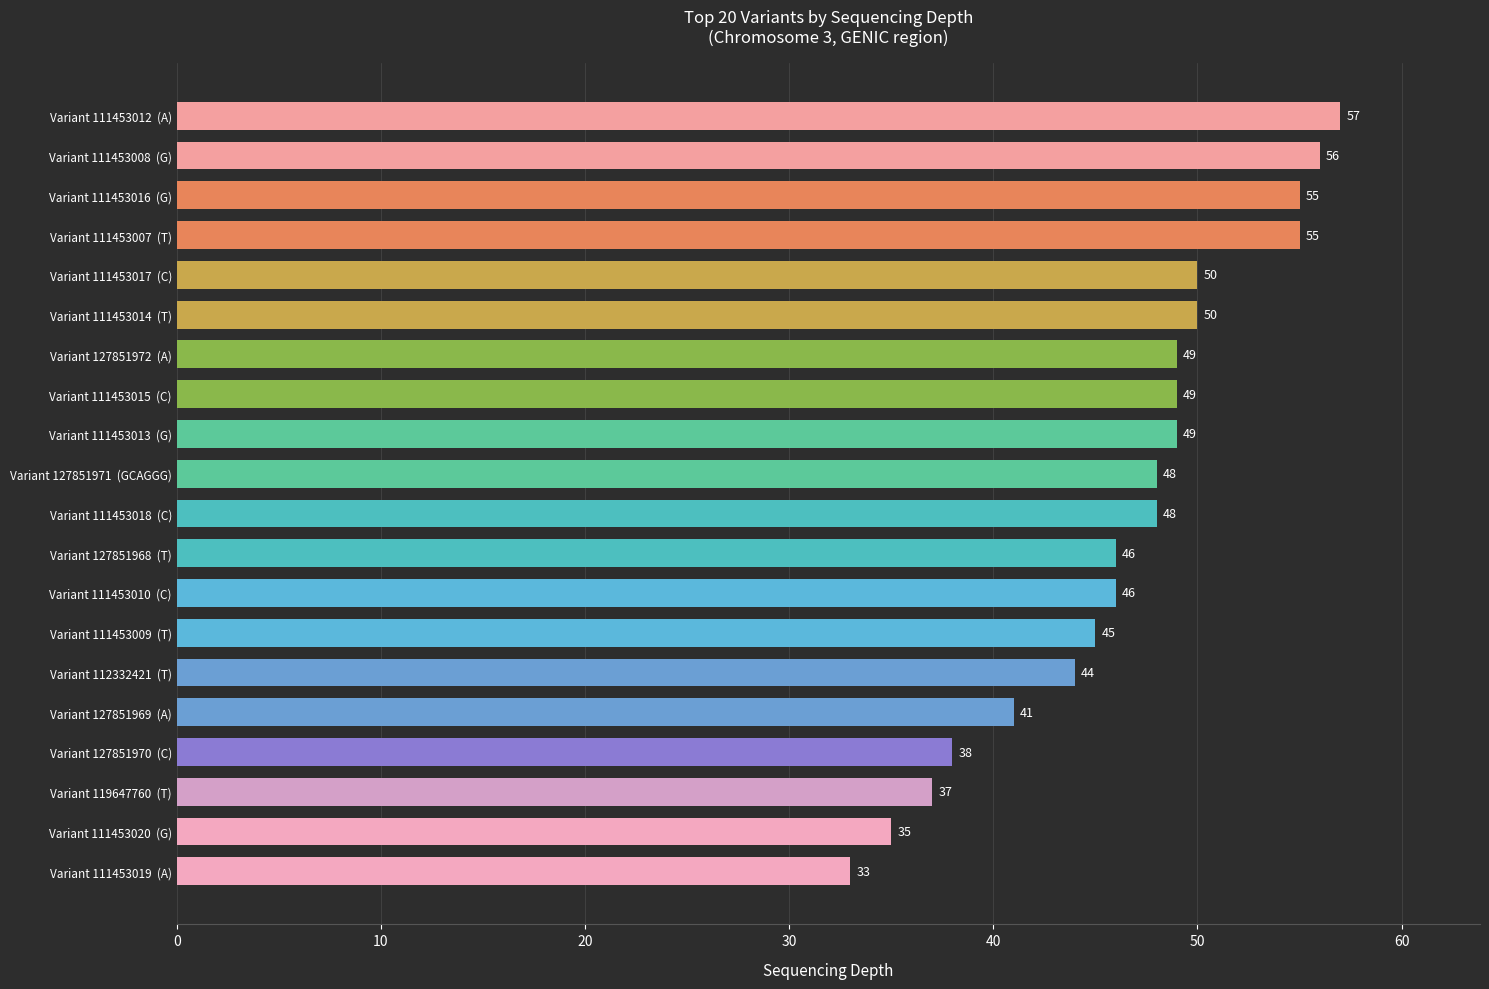

Approximately how many times larger is the value at Variant 112332421  (T) compared to Variant 127851968  (T)?

1.0